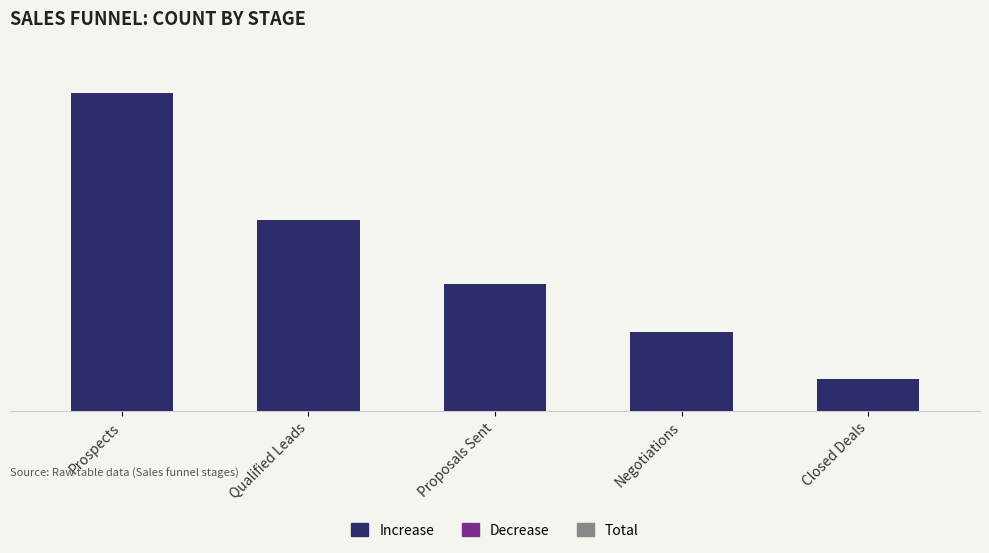

Approximately how many times larger is the value at Prospects compared to Closed Deals?

10.0